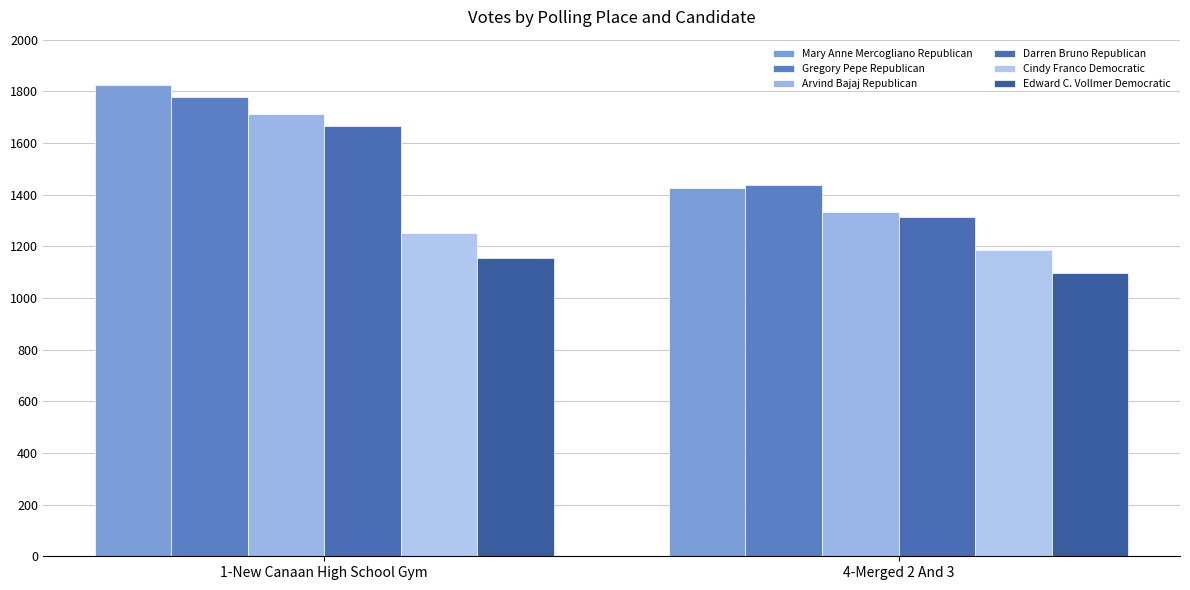

Which series has the largest total across all categories?

Mary Anne Mercogliano Republican